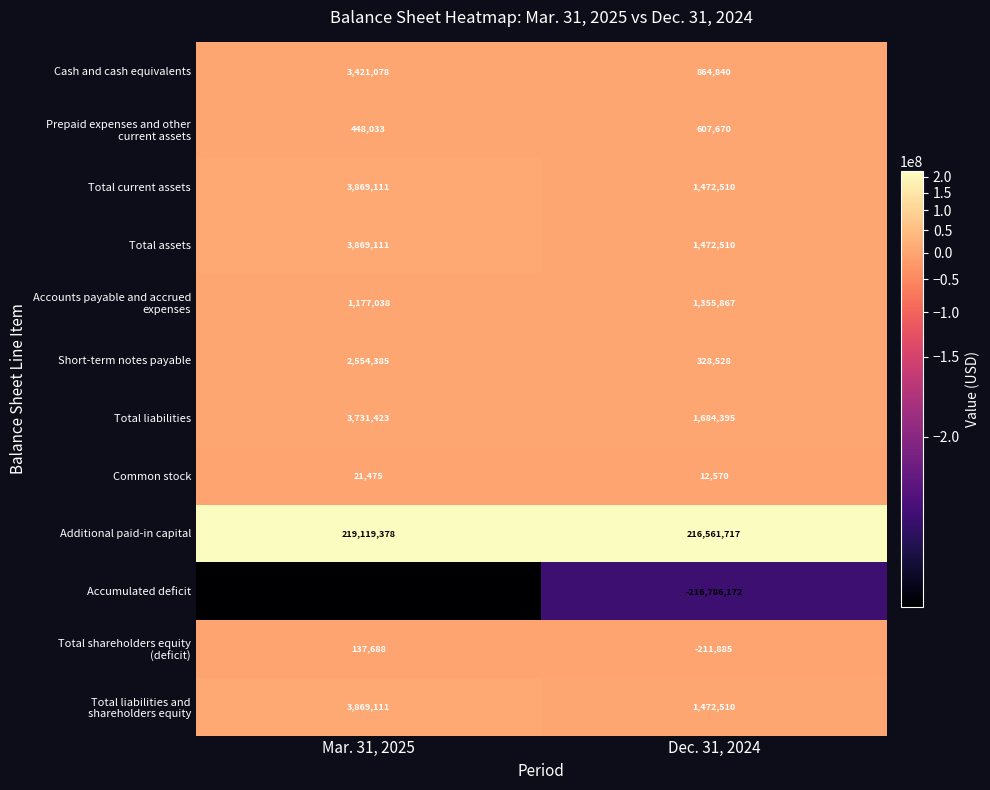

At which category is the sum across all series the highest?

Mar. 31, 2025